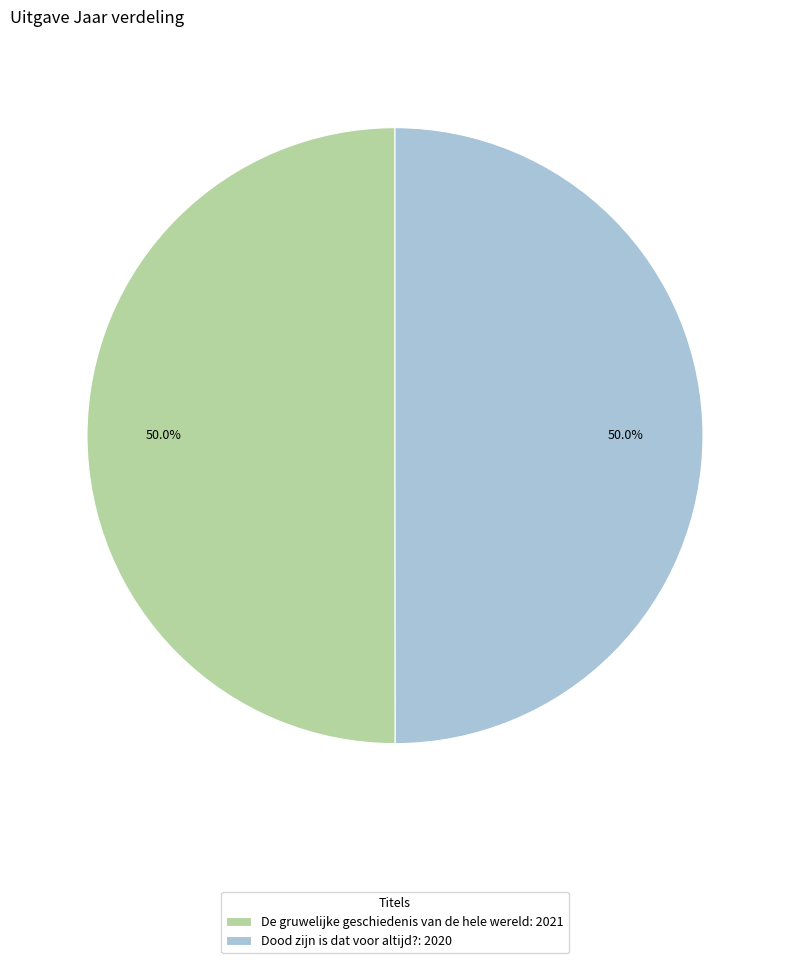

What is the ratio of the value at Dood zijn is dat voor altijd?: 2020 to the value at De gruwelijke geschiedenis van de hele wereld: 2021?

1.0